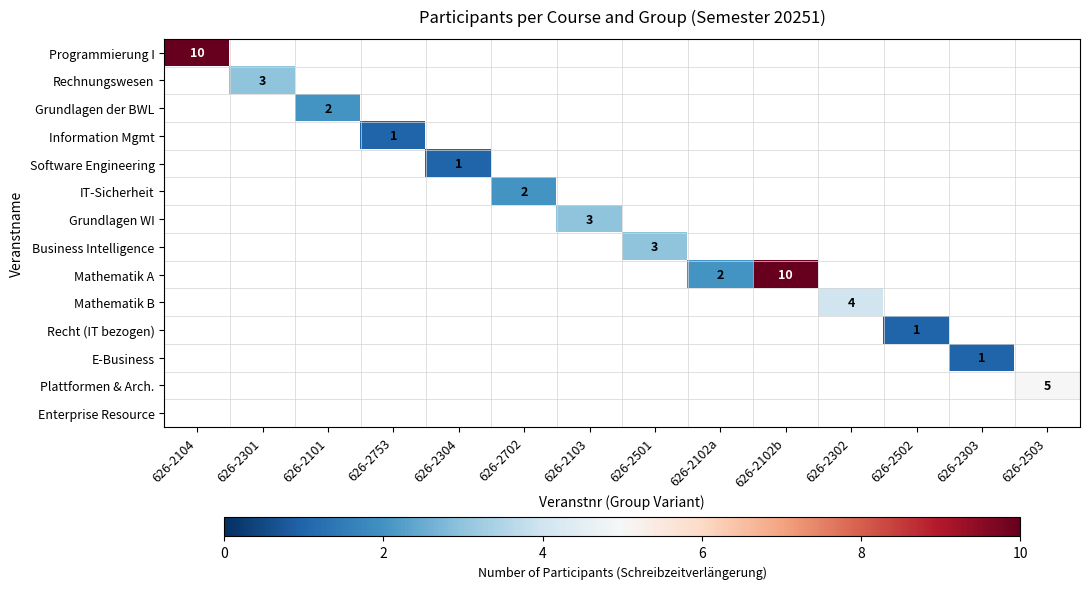

Is the value of Mathematik A at 626-2501 greater than the value of IT-Sicherheit at 626-2102a?

No